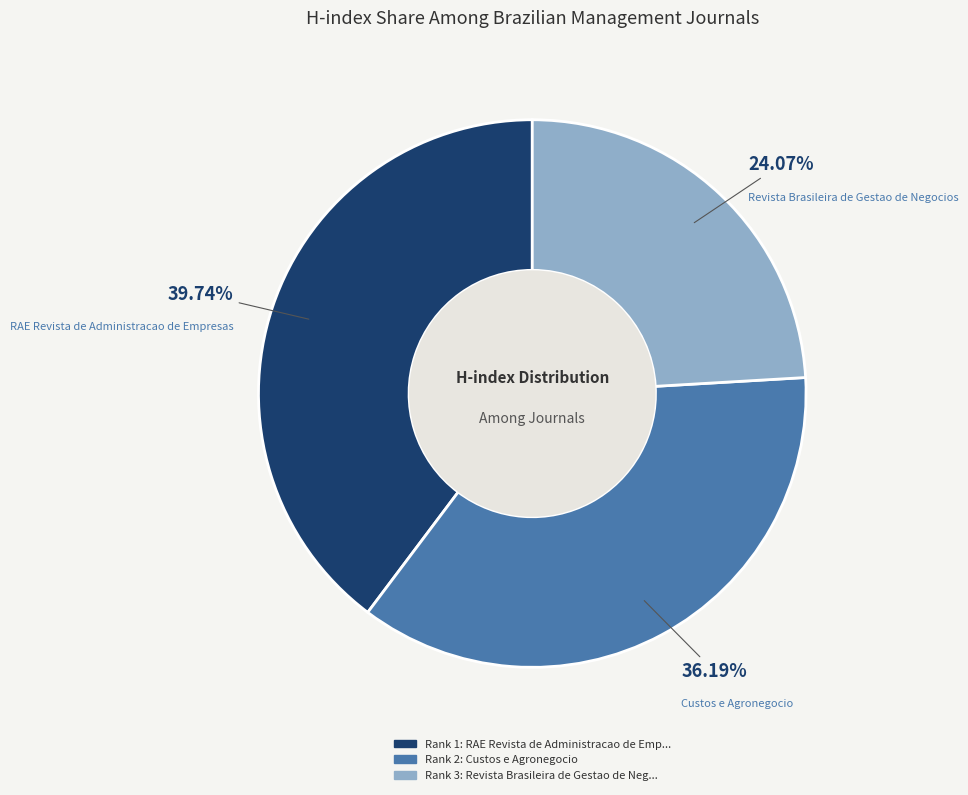

Is there any slice that represents more than half of the pie?

No